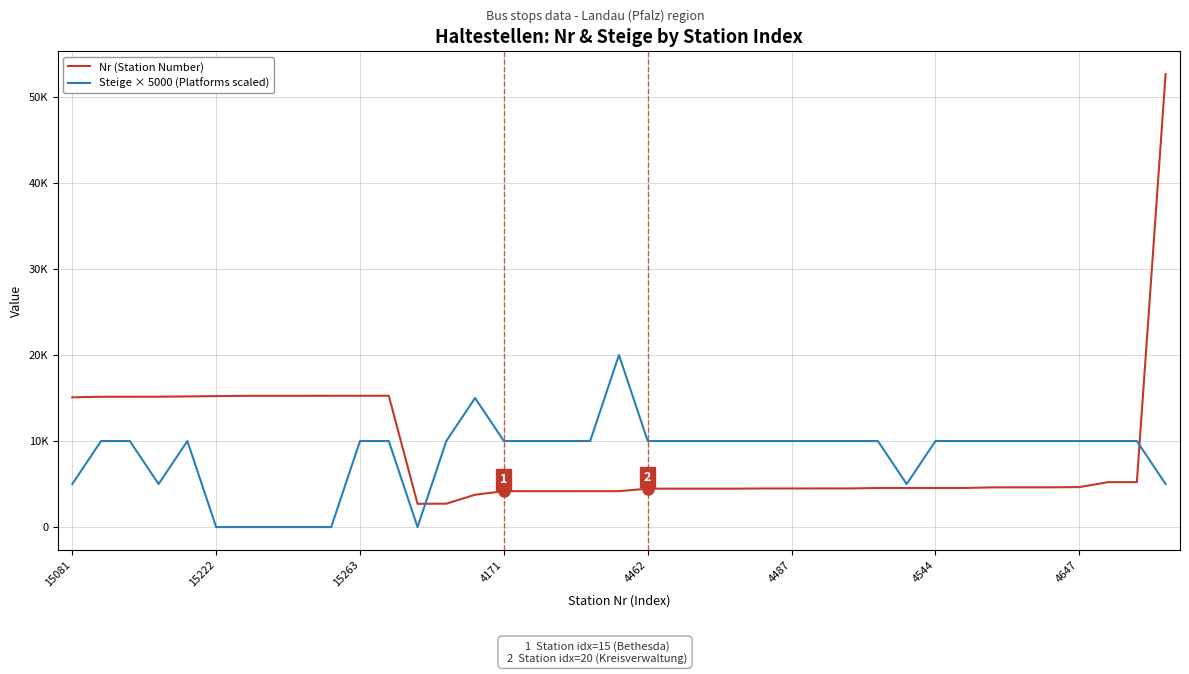

What is the difference between the maximum and second lowest values in the Nr (Station Number) series?

49937